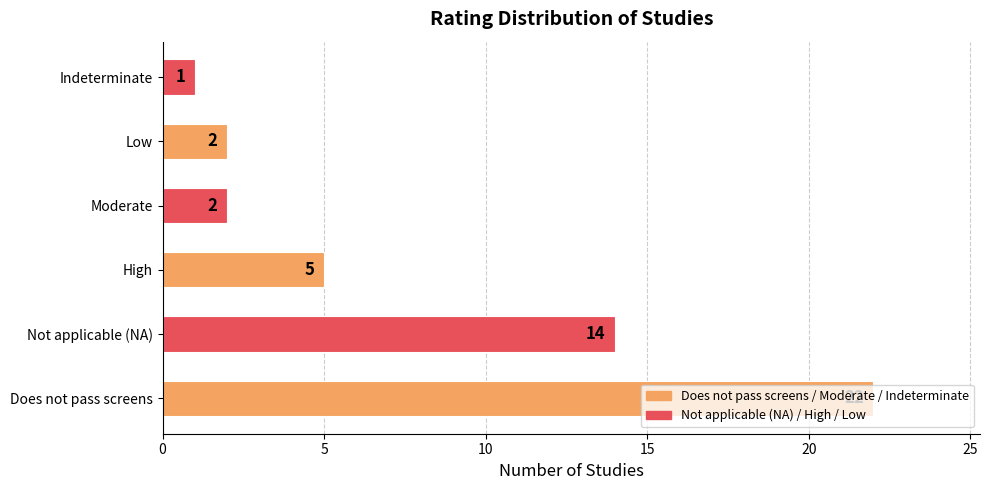

True or false: the data shows 30 at Does not pass screens.

False